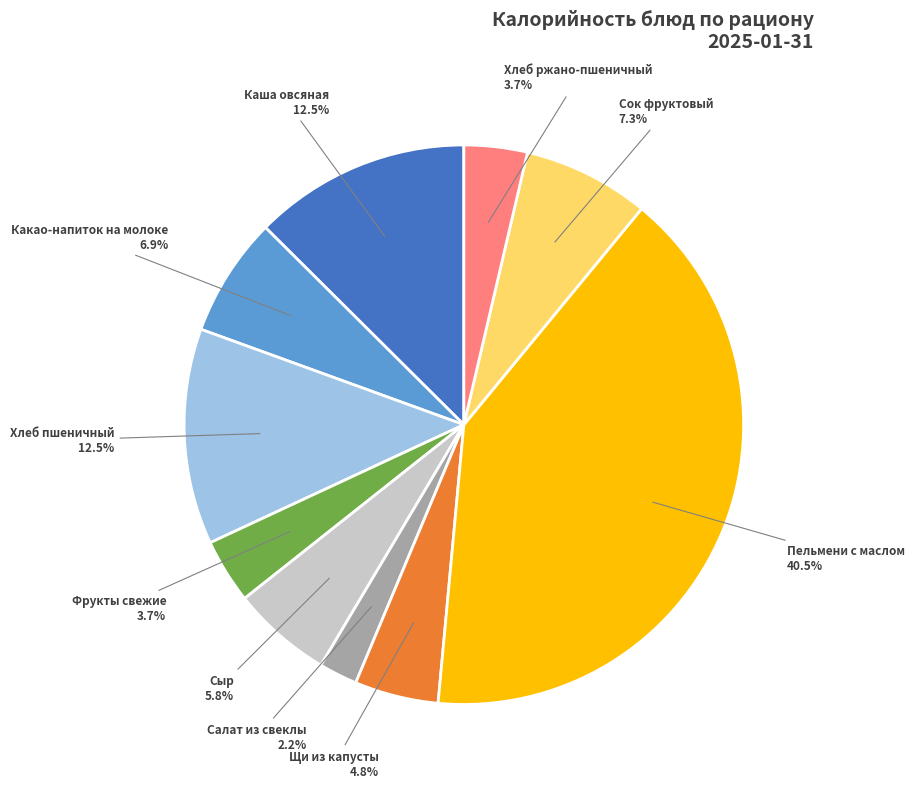

How many segments does this pie chart have?

10